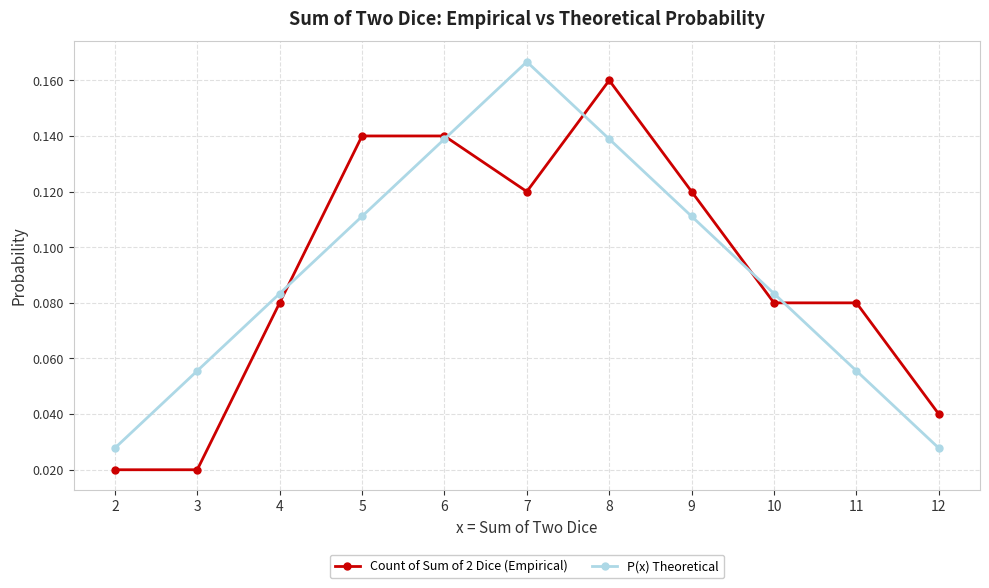

At which category is the sum across all series the highest?

8